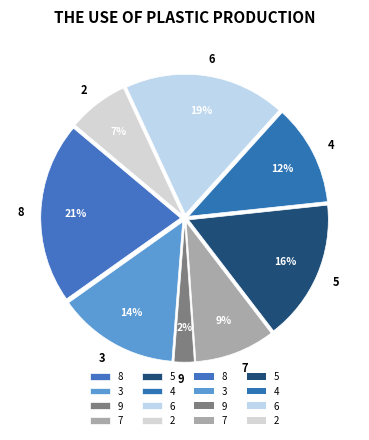

Which slice is the largest?

8